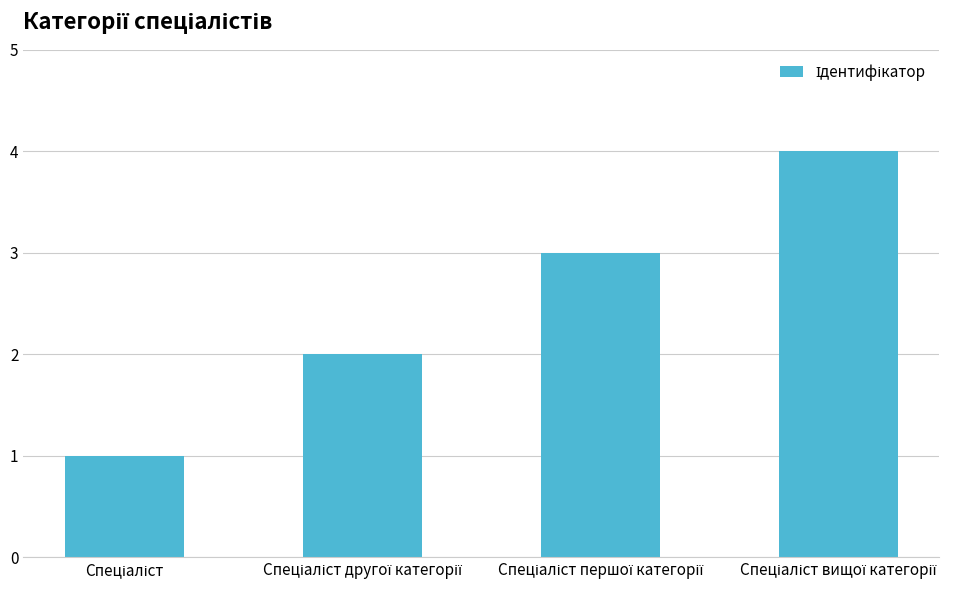

What is the sum of all values?

10